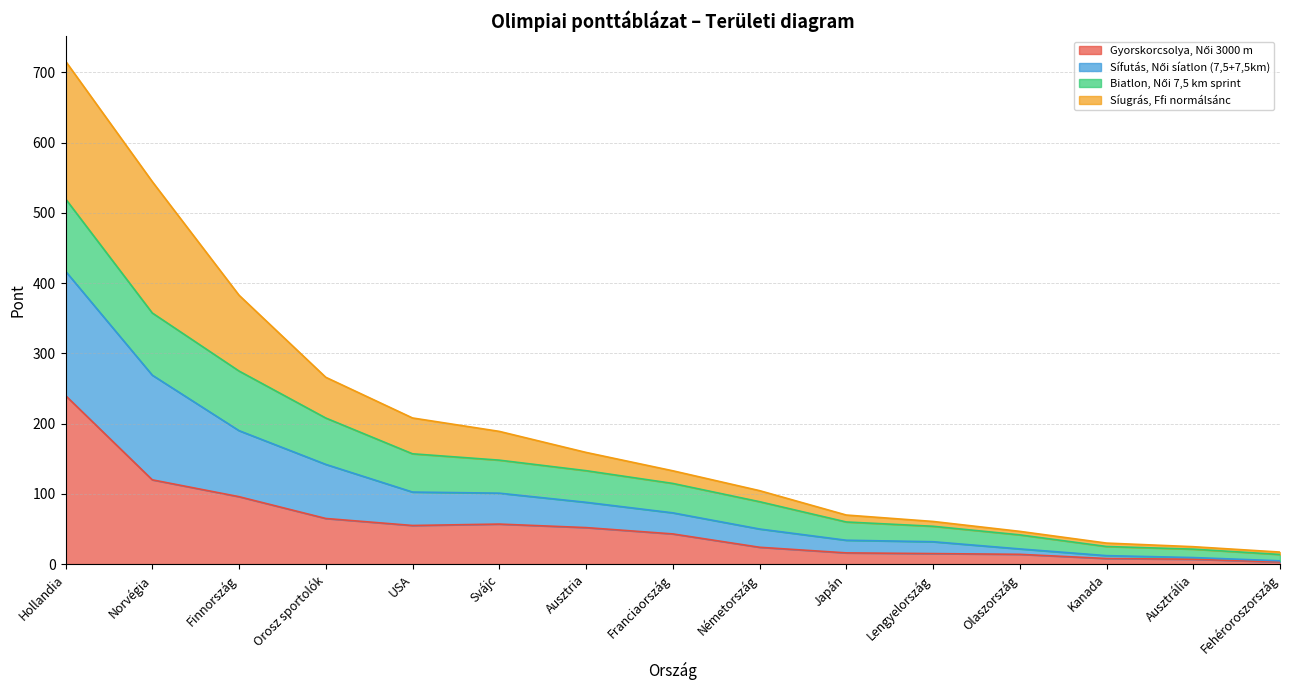

What is the total value across all series at Hollandia?

716.0